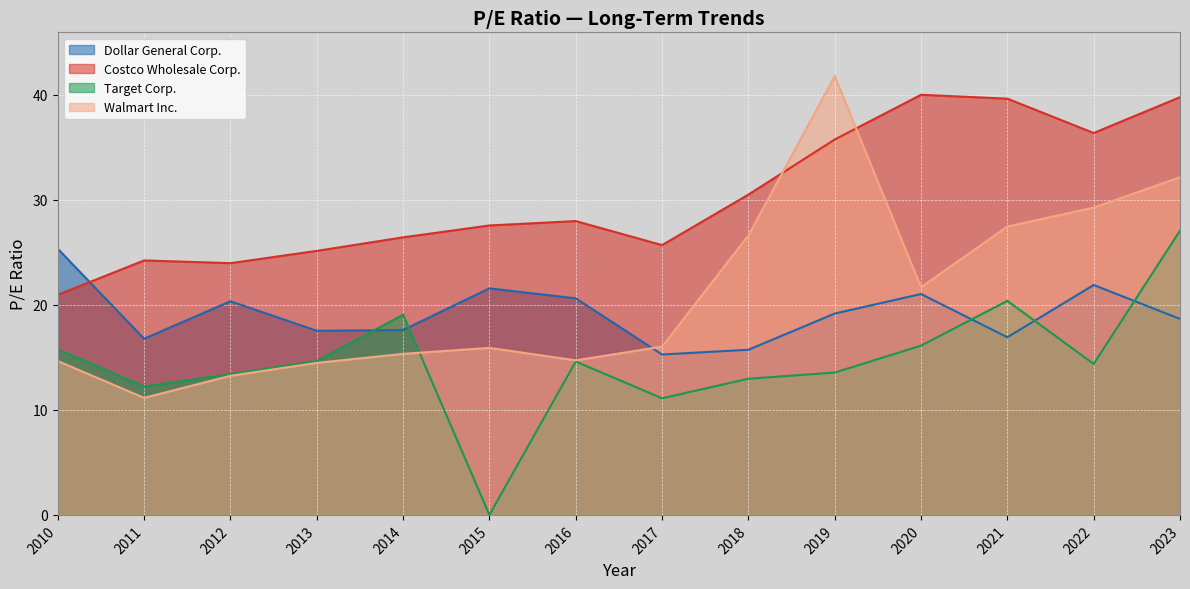

What is the total value across all series at 2012?

71.0